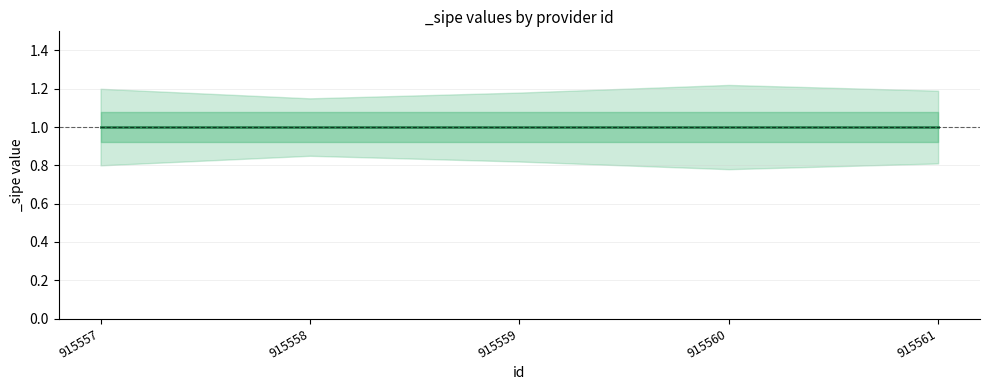

Rank the categories by _sipe_upper value from lowest to highest.

915558, 915559, 915561, 915557, 915560